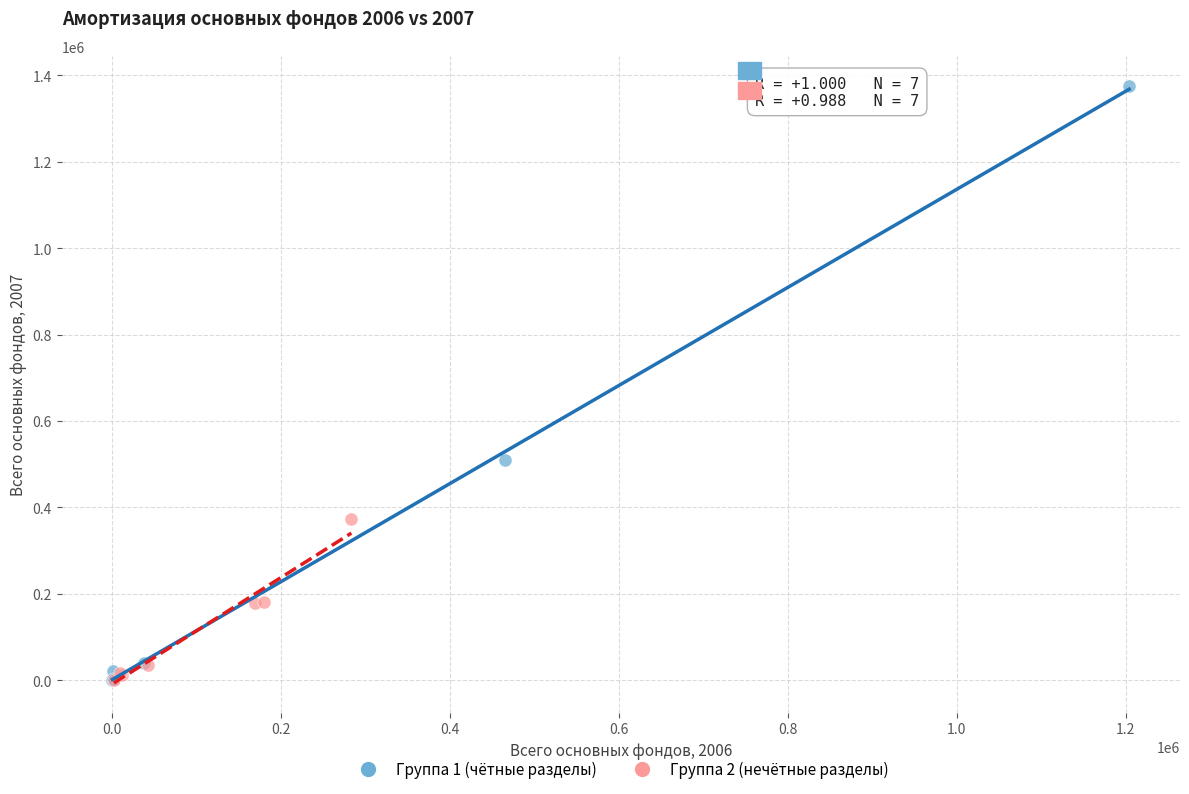

Which series contains the highest Y value?

Группа 1 (чётные разделы)